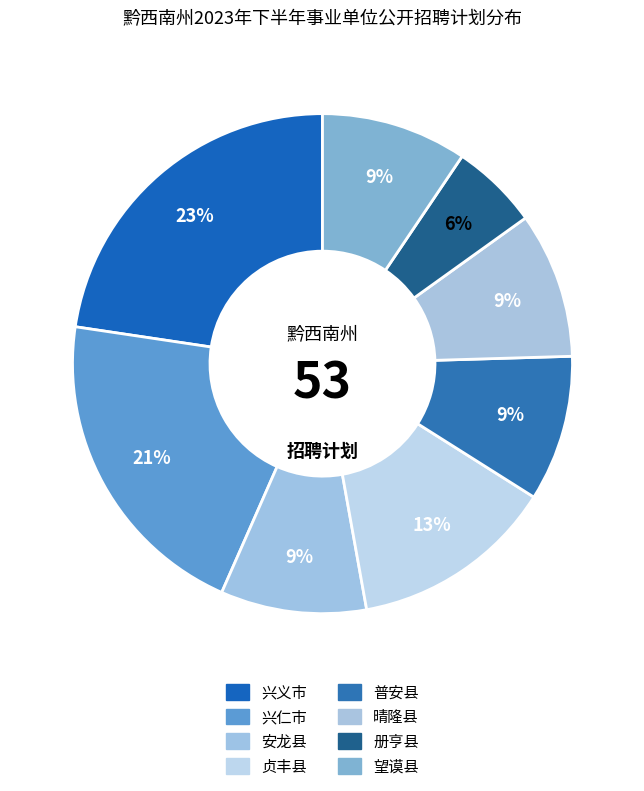

The 望谟县 slice represents 9% of the pie. True or false?

True